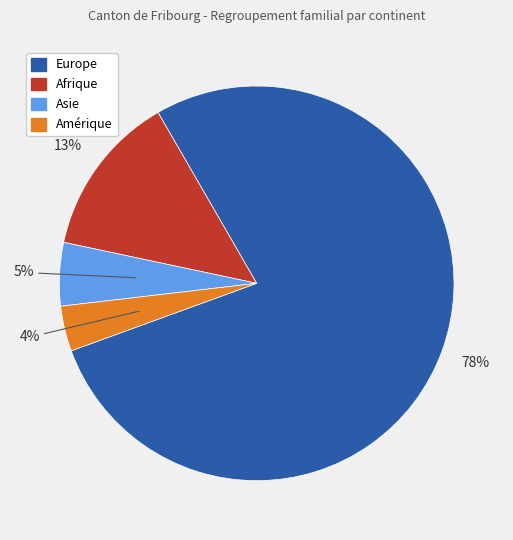

To the nearest percent, what is the difference between the largest and smallest slice percentages?

74%